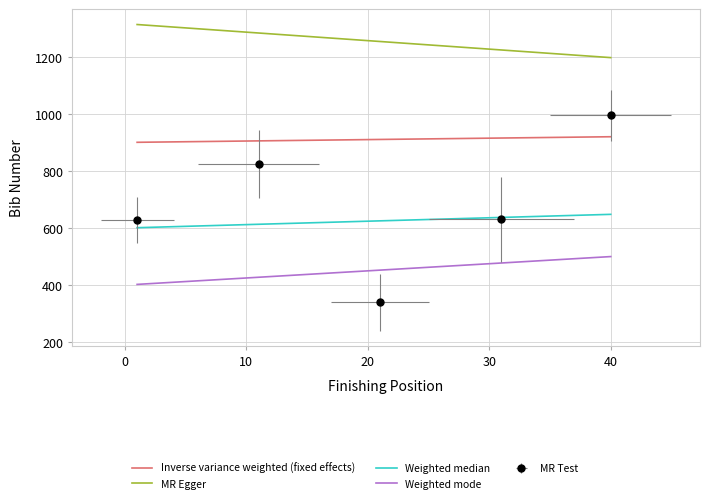

True or false: Pos and Bib cross at least once.

False